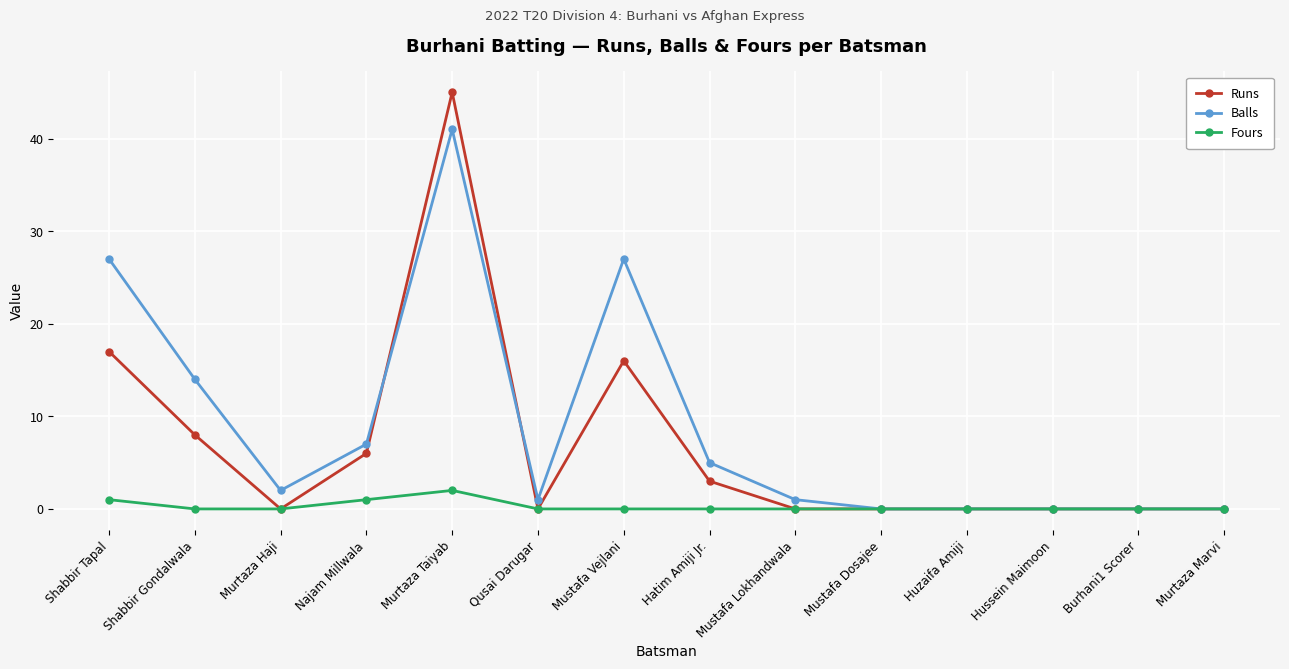

Read the Runs value at Shabbir Tapal.

17